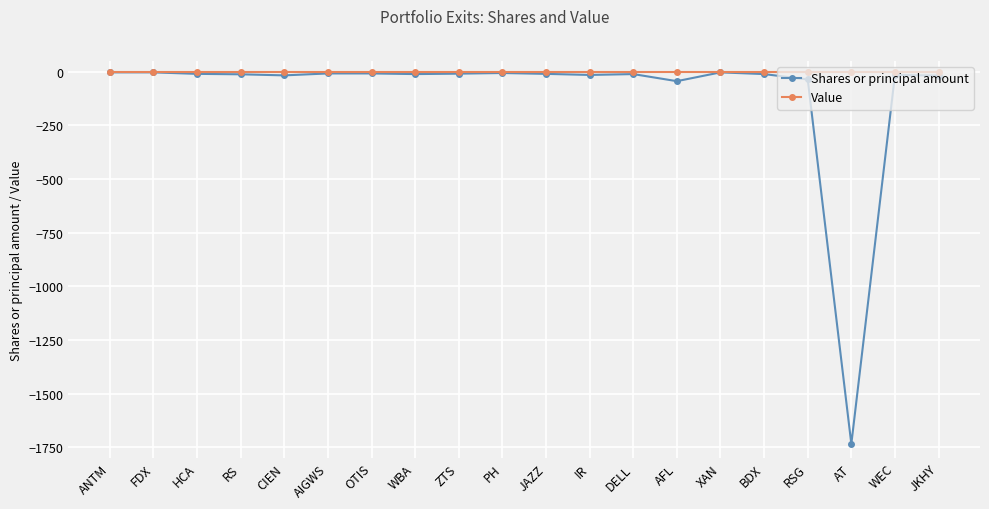

Which series has the largest total across all categories?

Value